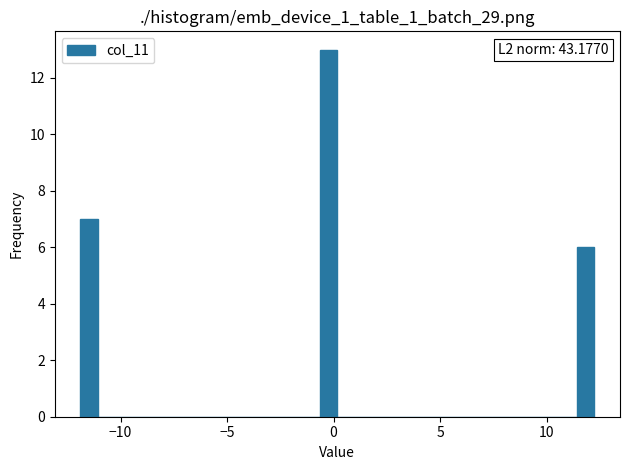

Read against the x-axis, roughly where is the centre of the tallest bar?

0.0